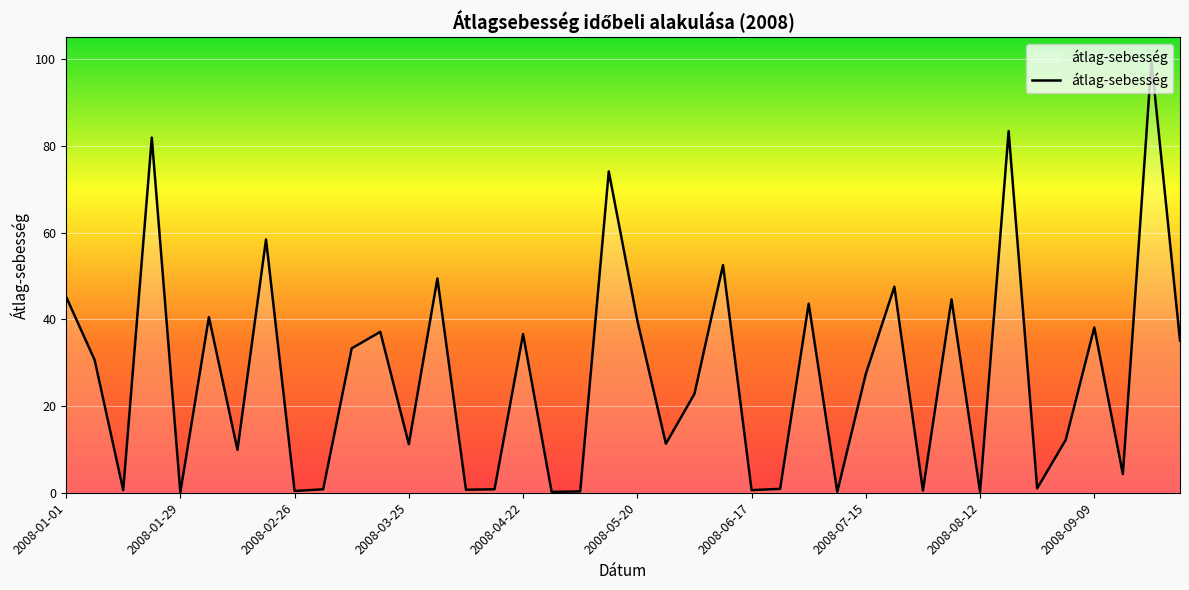

What is the greatest value displayed?

99.5